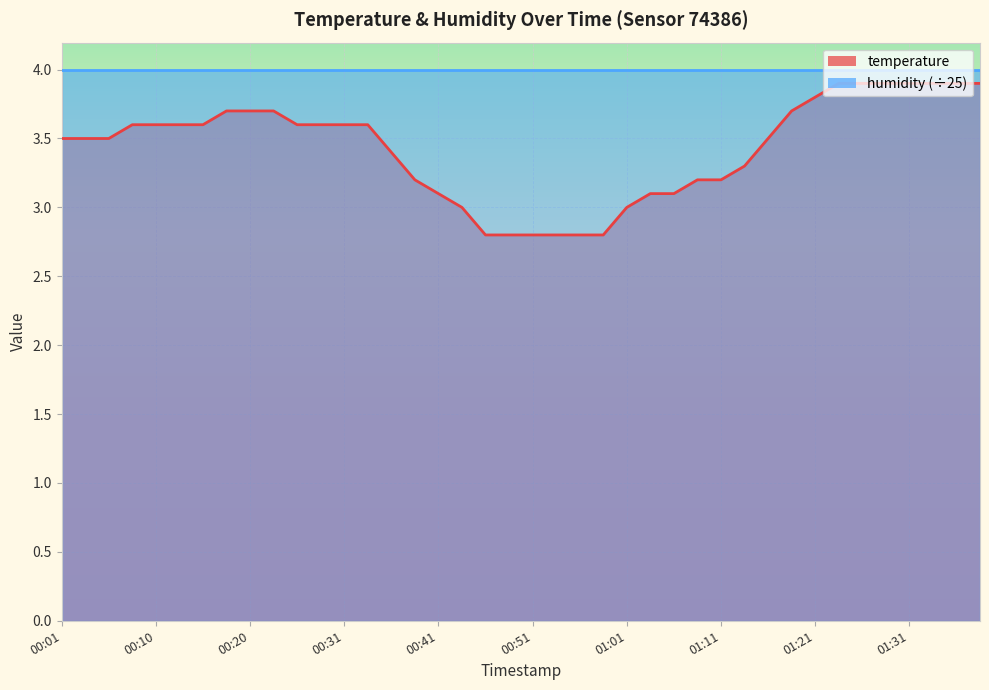

At which label does the data first exceed 3?

00:01